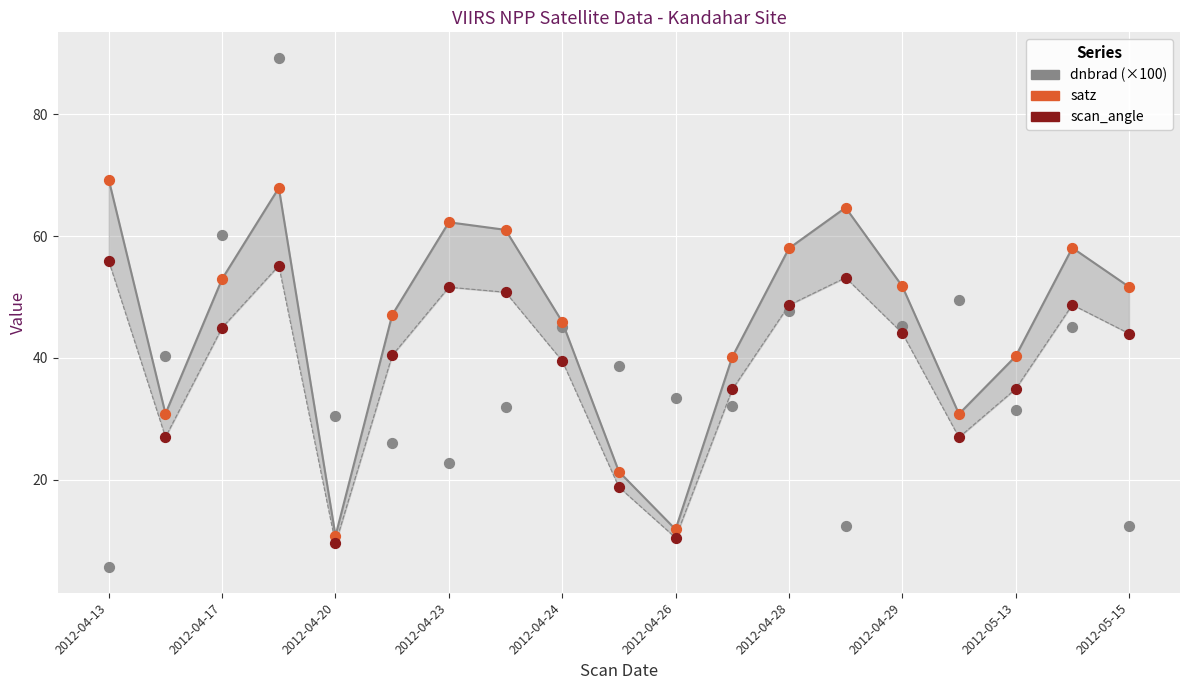

At how many categories does at least one series exceed 85?

1